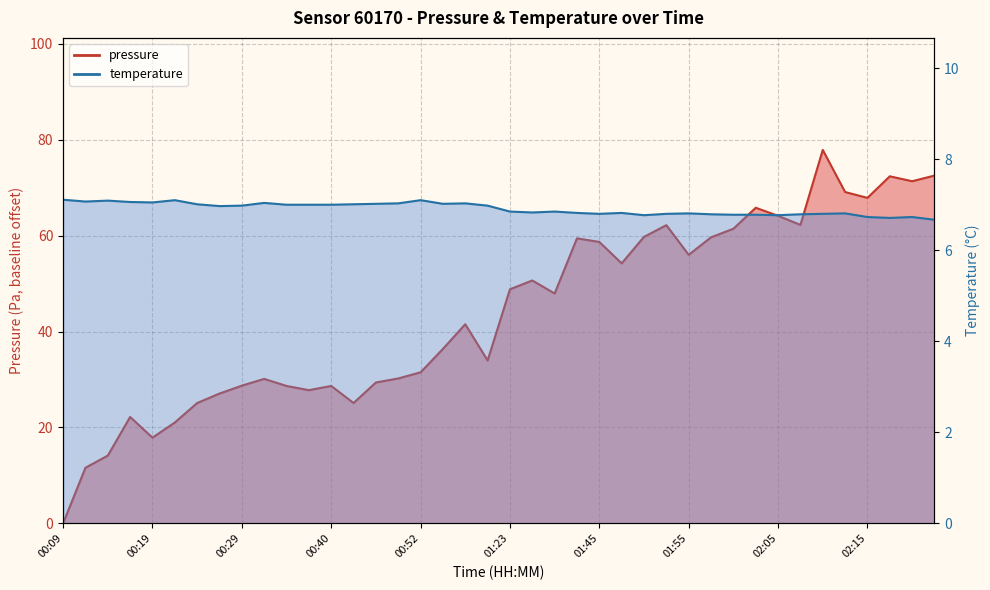

Where do temperature and pressure first cross each other?

00:09 and 00:11